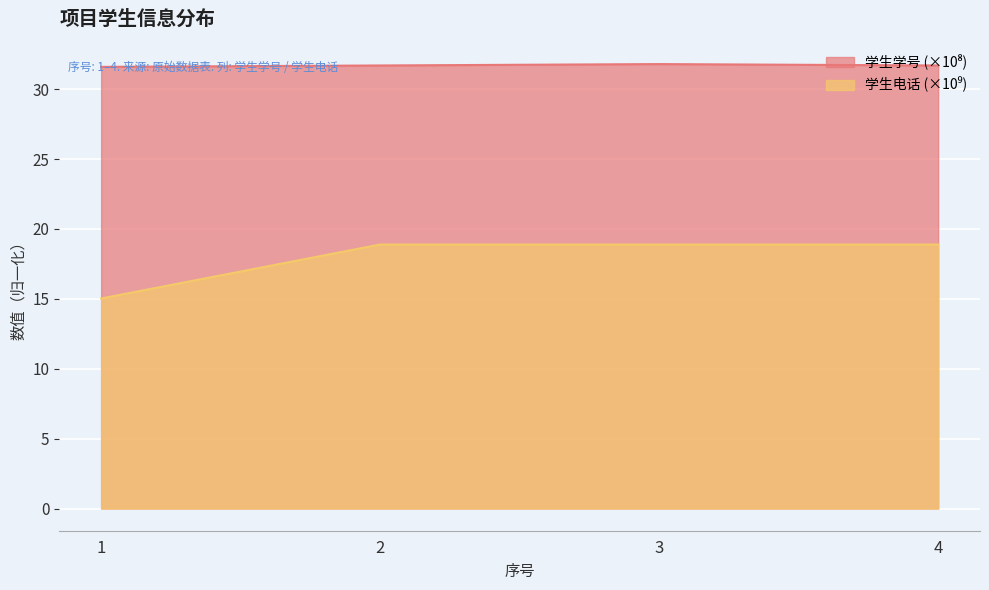

Reading left to right, transcribe all the data shown in this chart.

学生学号: 1=31.6	2=31.7	3=31.8	4=31.7
学生电话: 1=15.0	2=18.9	3=18.9	4=18.9